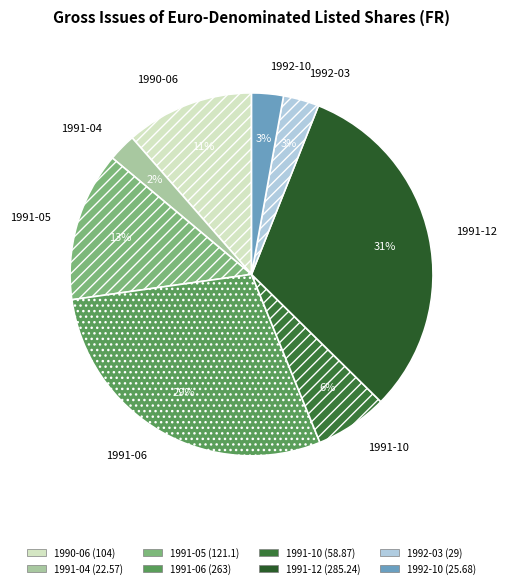

Do 1992-03 and 1991-10 together represent more than half of the pie?

No